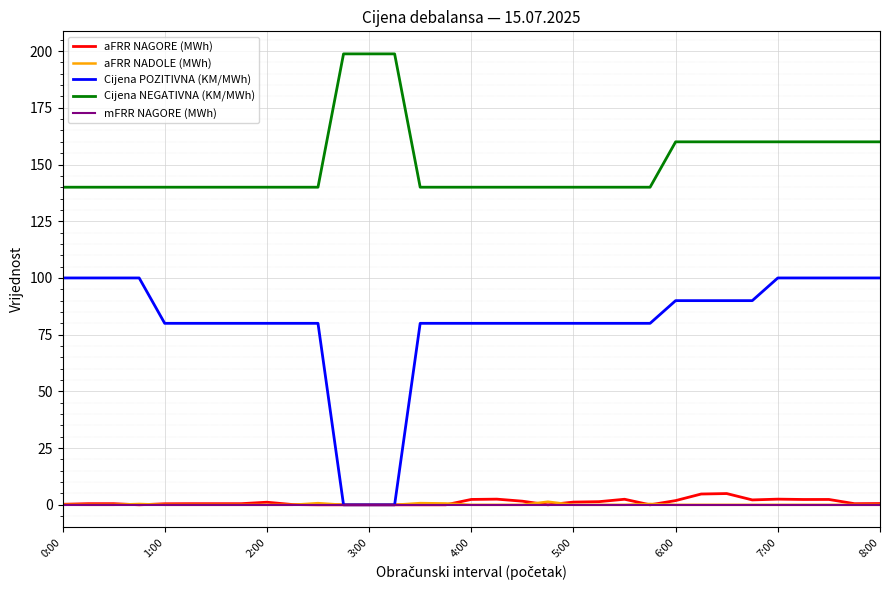

Which series has the largest range (max minus min)?

Cijena POZITIVNA (KM/MWh)